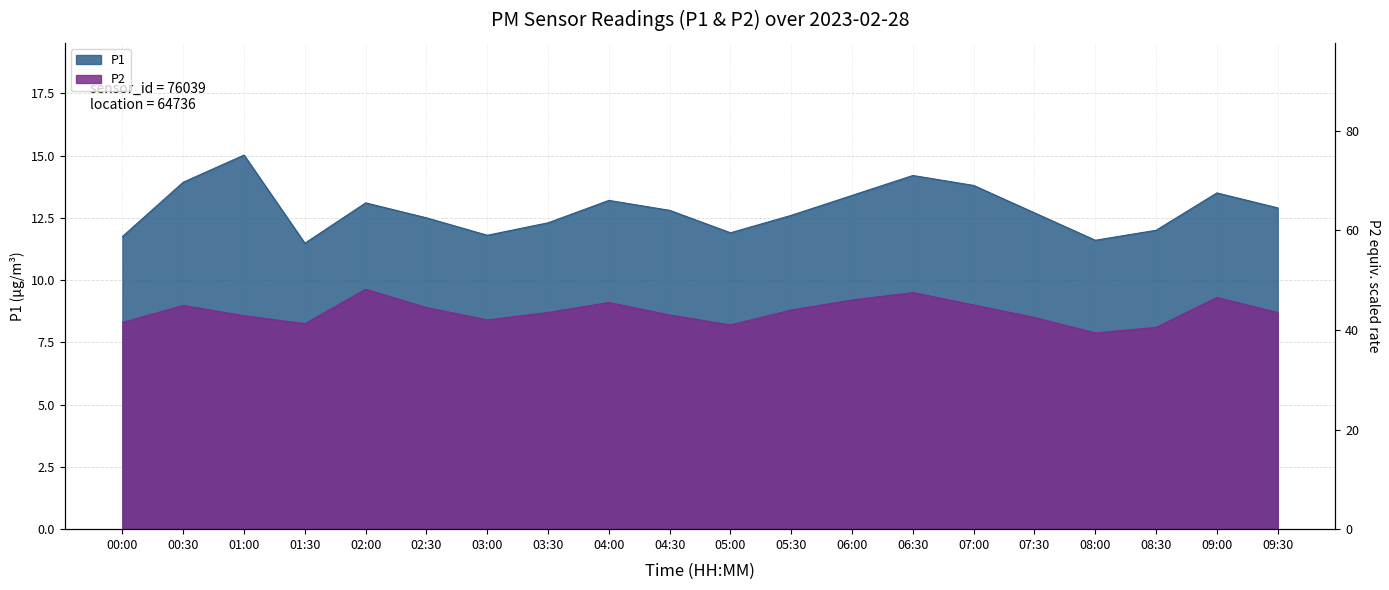

True or false: P2 has a value of 8.9 at 02:30.

True